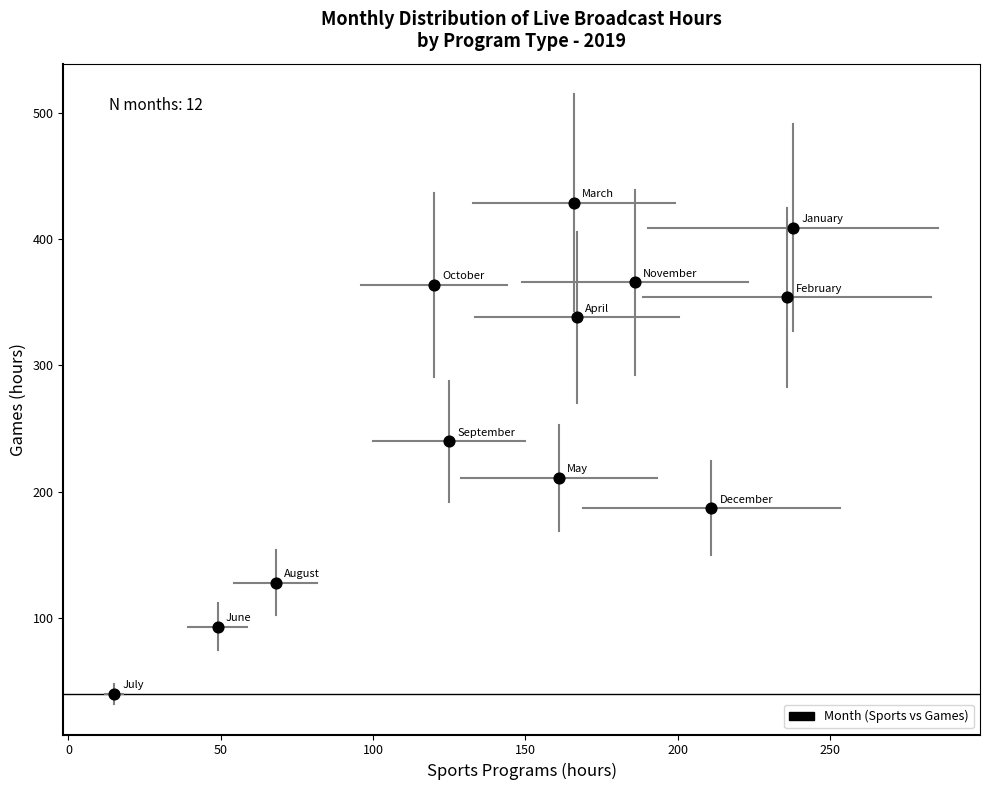

What Y value in the scatter plot is closest to 234?

240